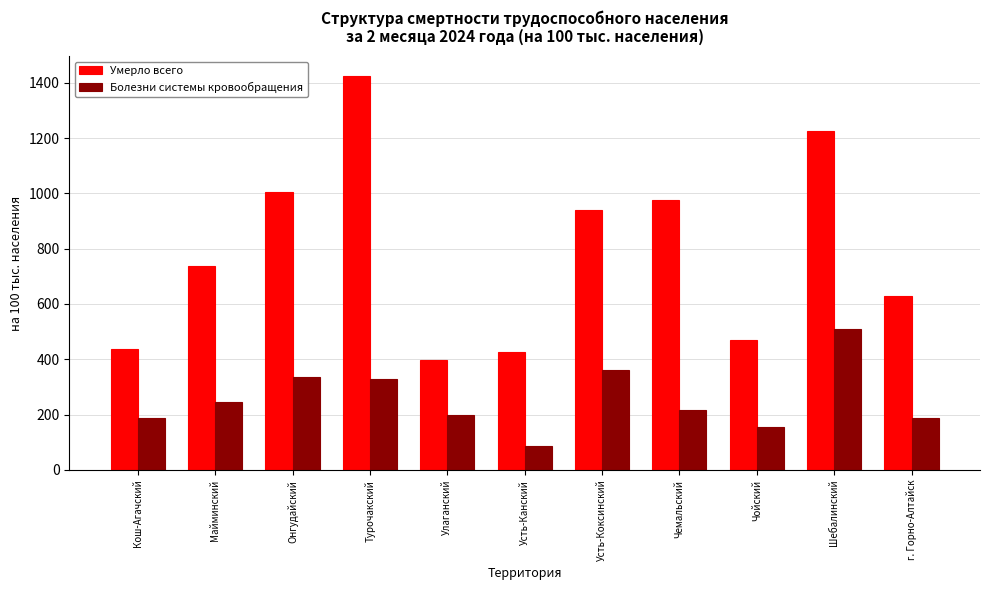

At which label does Болезни системы кровообращения first exceed 216?

Майминский